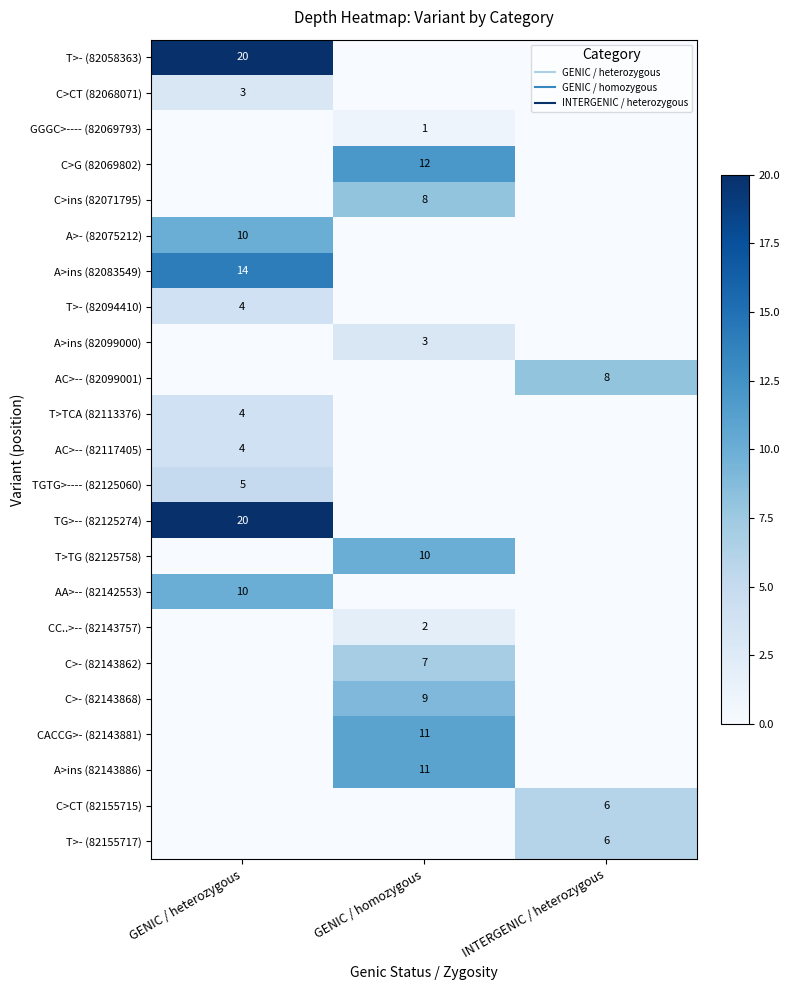

Count the number of categories in the chart.

3